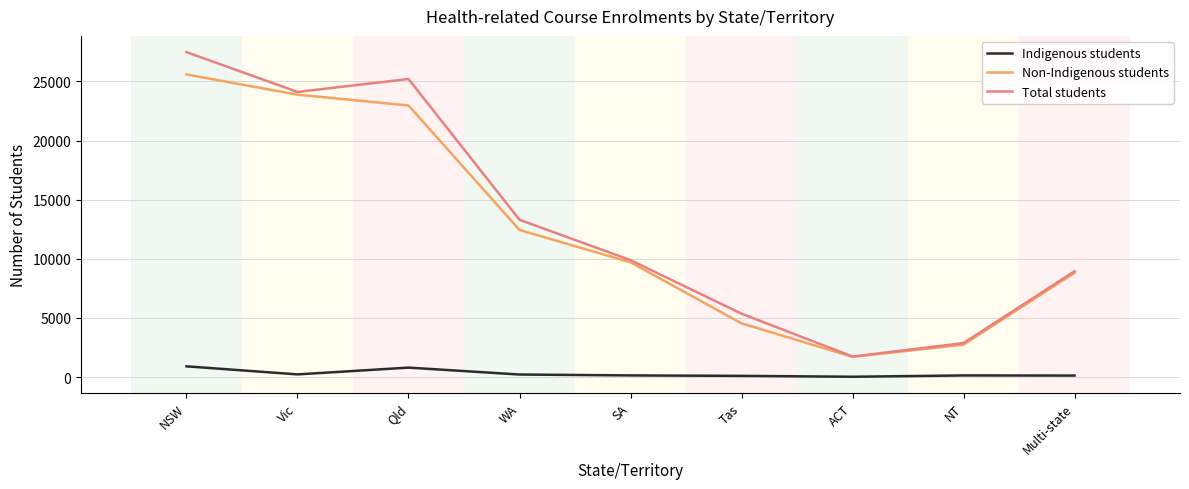

How many interior local valleys does the Non-Indigenous students series have?

1